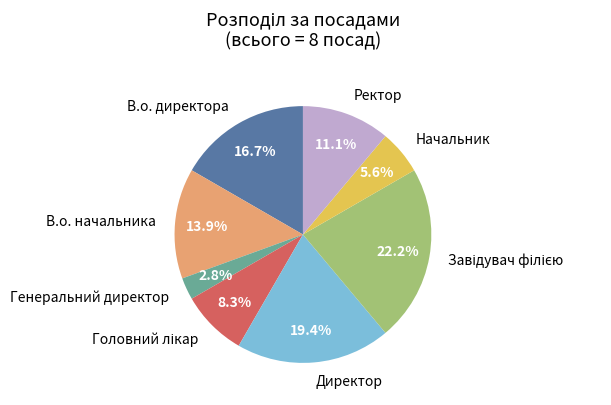

Which slice is the smallest?

Генеральний директор